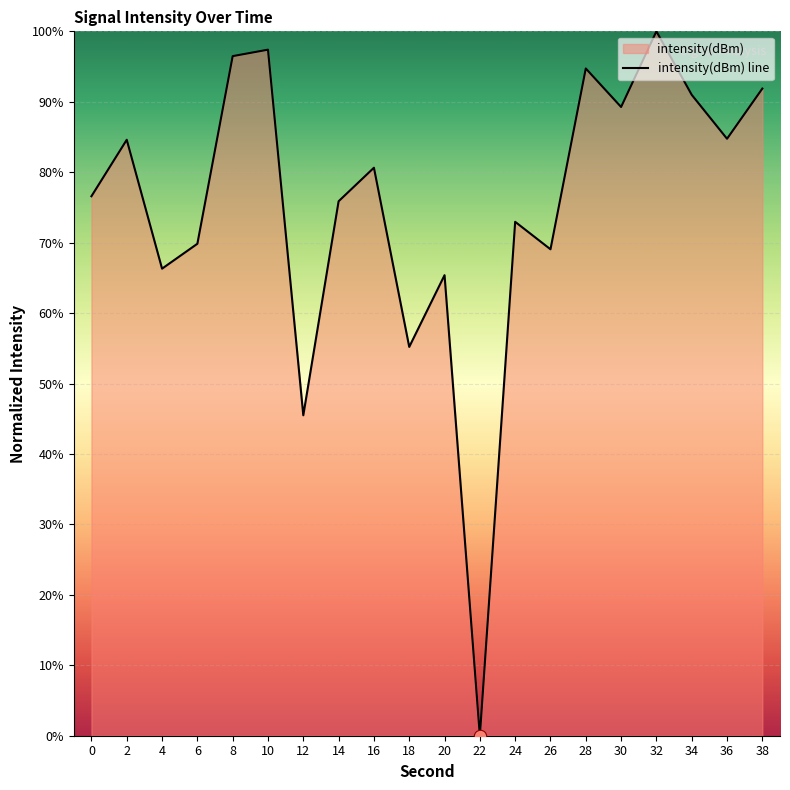

Between 20 and 22, which is larger?

20